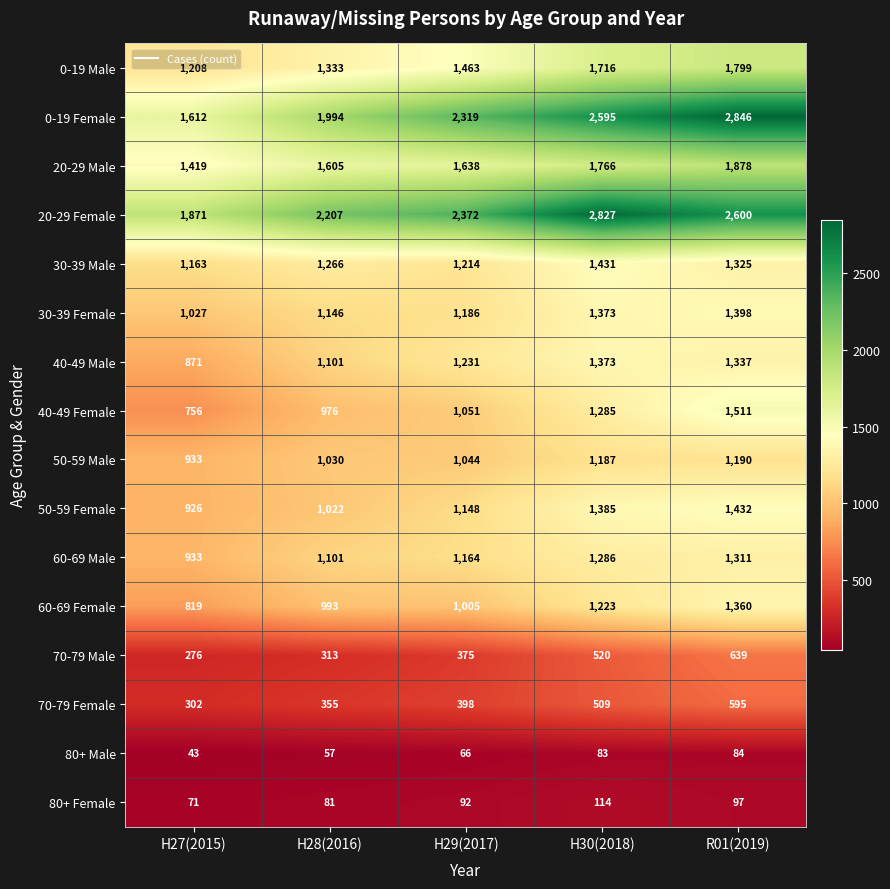

What is the difference between the second highest and minimum values in the 20-29 Male series?

347